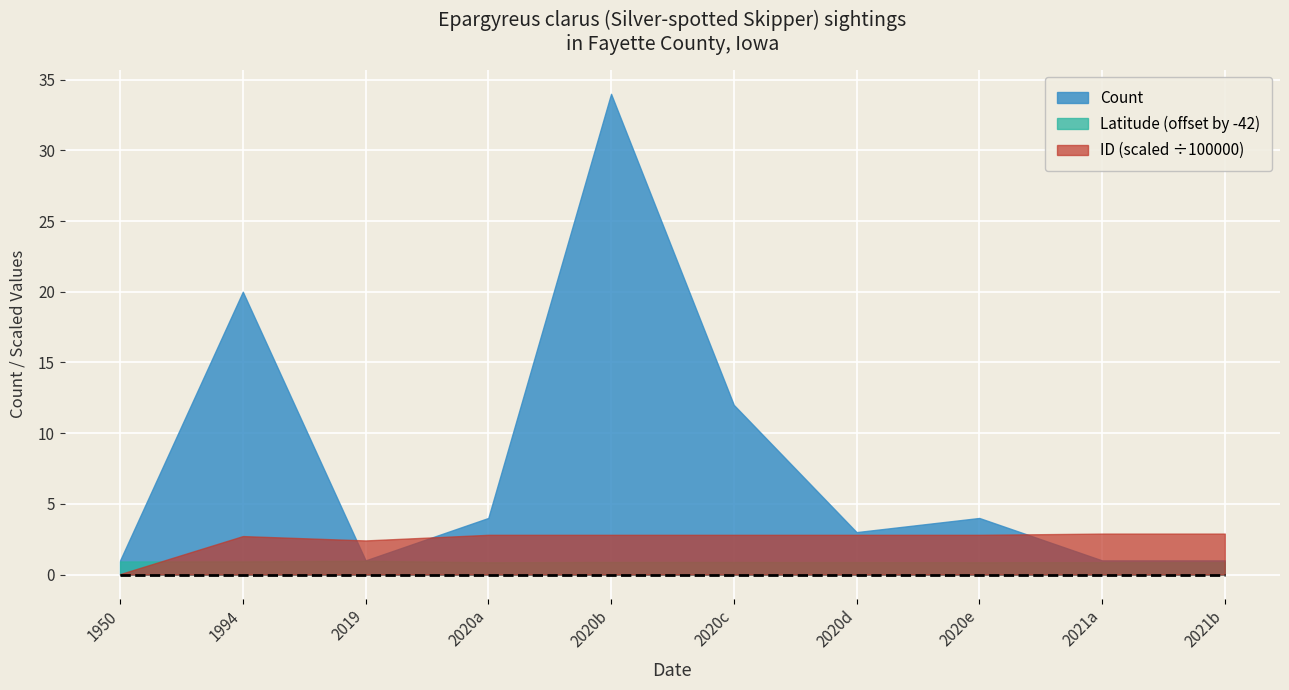

Reading left to right, transcribe all the data shown in this chart.

Count: 1950-08-01=1.0	1994-06-25=20.0	2019-09-14=1.0	2020-06-25=4.0	2020-06-25=34.0	2020-06-25=12.0	2020-06-25=3.0	2020-06-25=4.0	2021-07-02=1.0	2021-07-02=1.0
Latitude: 1950-08-01=42.9	1994-06-25=42.9	2019-09-14=43.0	2020-06-25=42.9	2020-06-25=42.9	2020-06-25=42.9	2020-06-25=42.9	2020-06-25=42.9	2021-07-02=42.9	2021-07-02=42.9
ID: 1950-08-01=2888.0	1994-06-25=271929.0	2019-09-14=241153.0	2020-06-25=280897.0	2020-06-25=280898.0	2020-06-25=280899.0	2020-06-25=280900.0	2020-06-25=280901.0	2021-07-02=289557.0	2021-07-02=289563.0